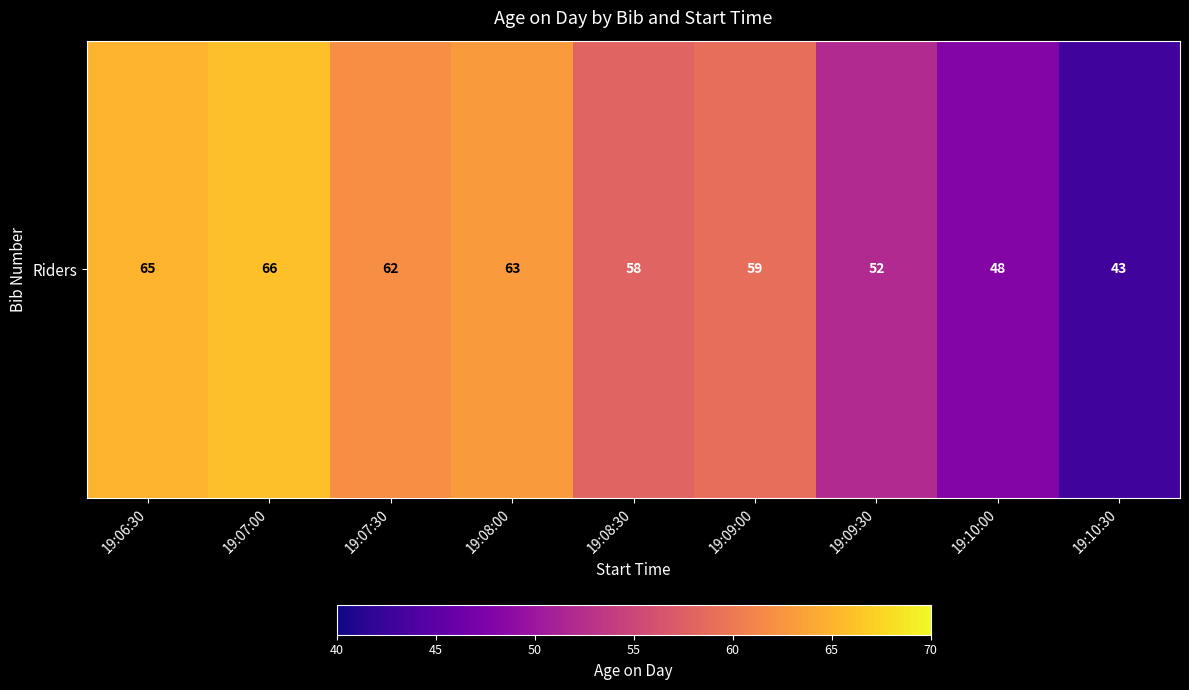

At which label is the value closest to 54?

19:09:30